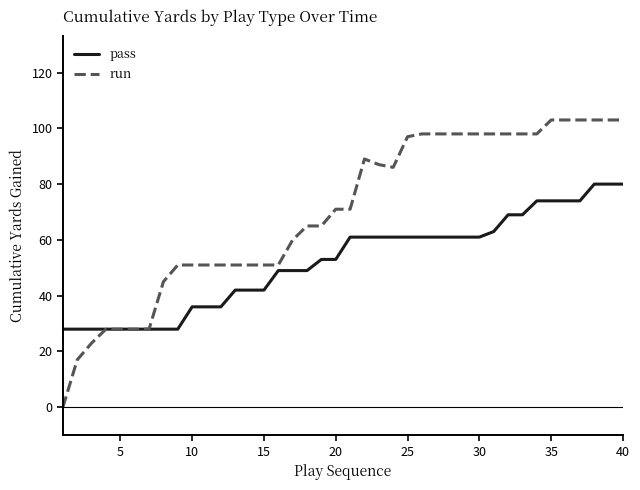

Which series has the largest range (max minus min)?

run